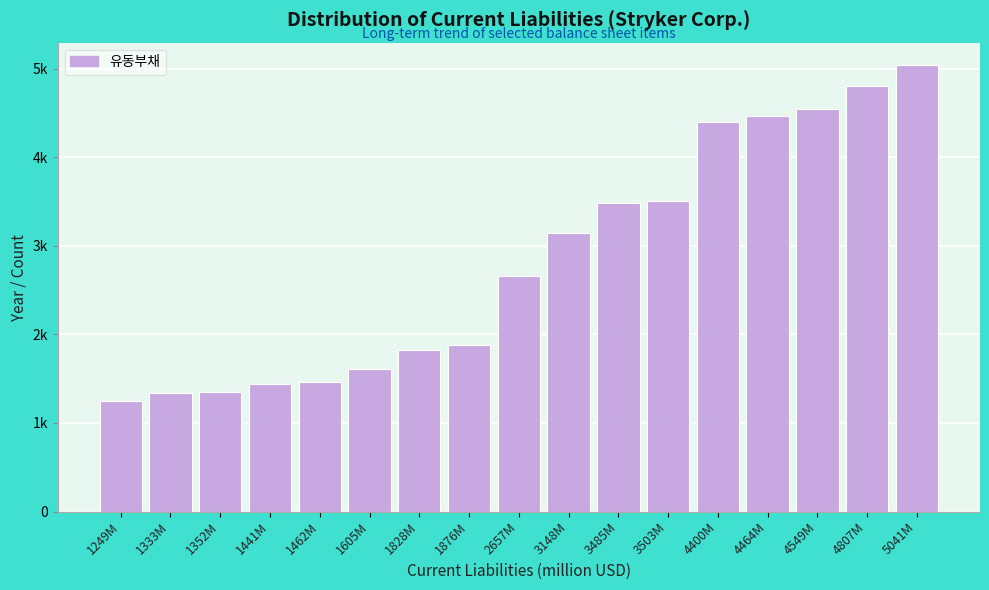

Does the chart contain any negative values?

No